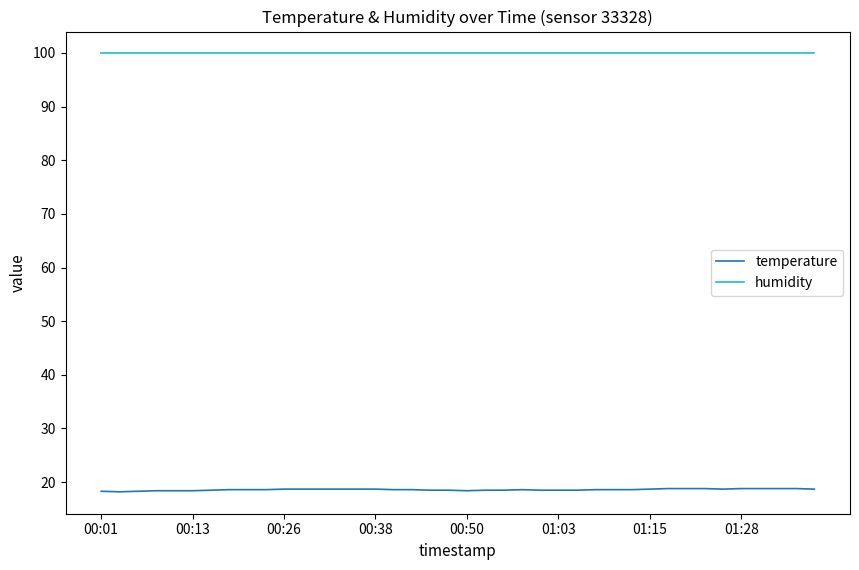

List the series in order of their peak value, highest first.

humidity, temperature